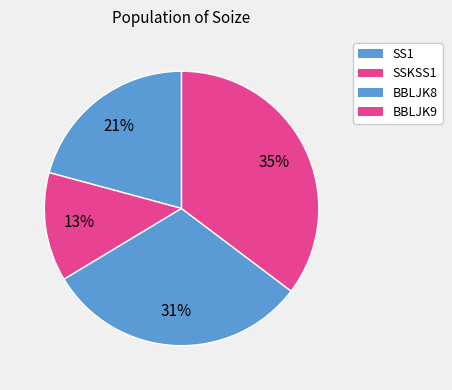

Count the number of slices in the pie.

4